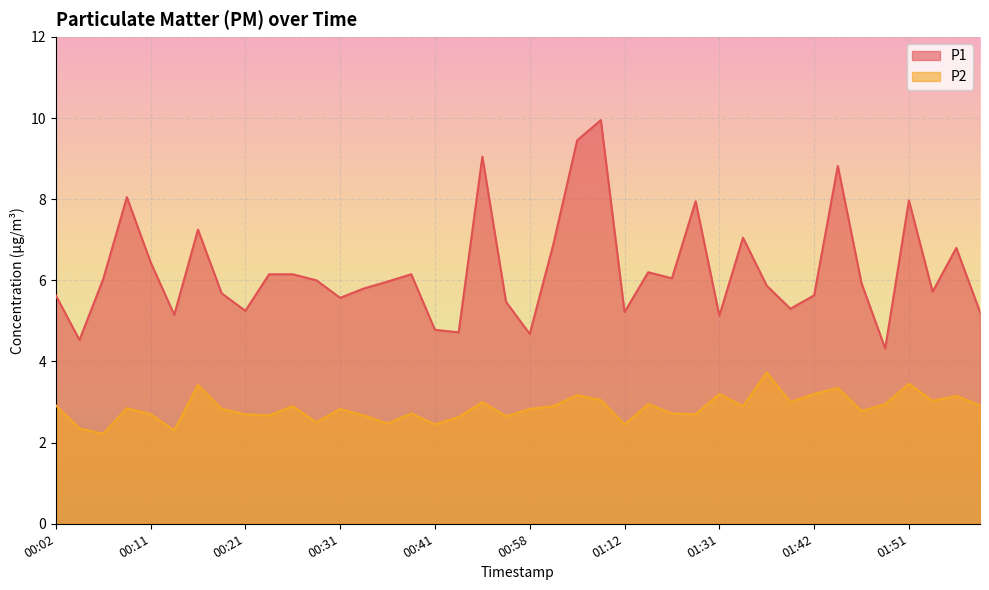

What is the average value of the P2 series?

2.9